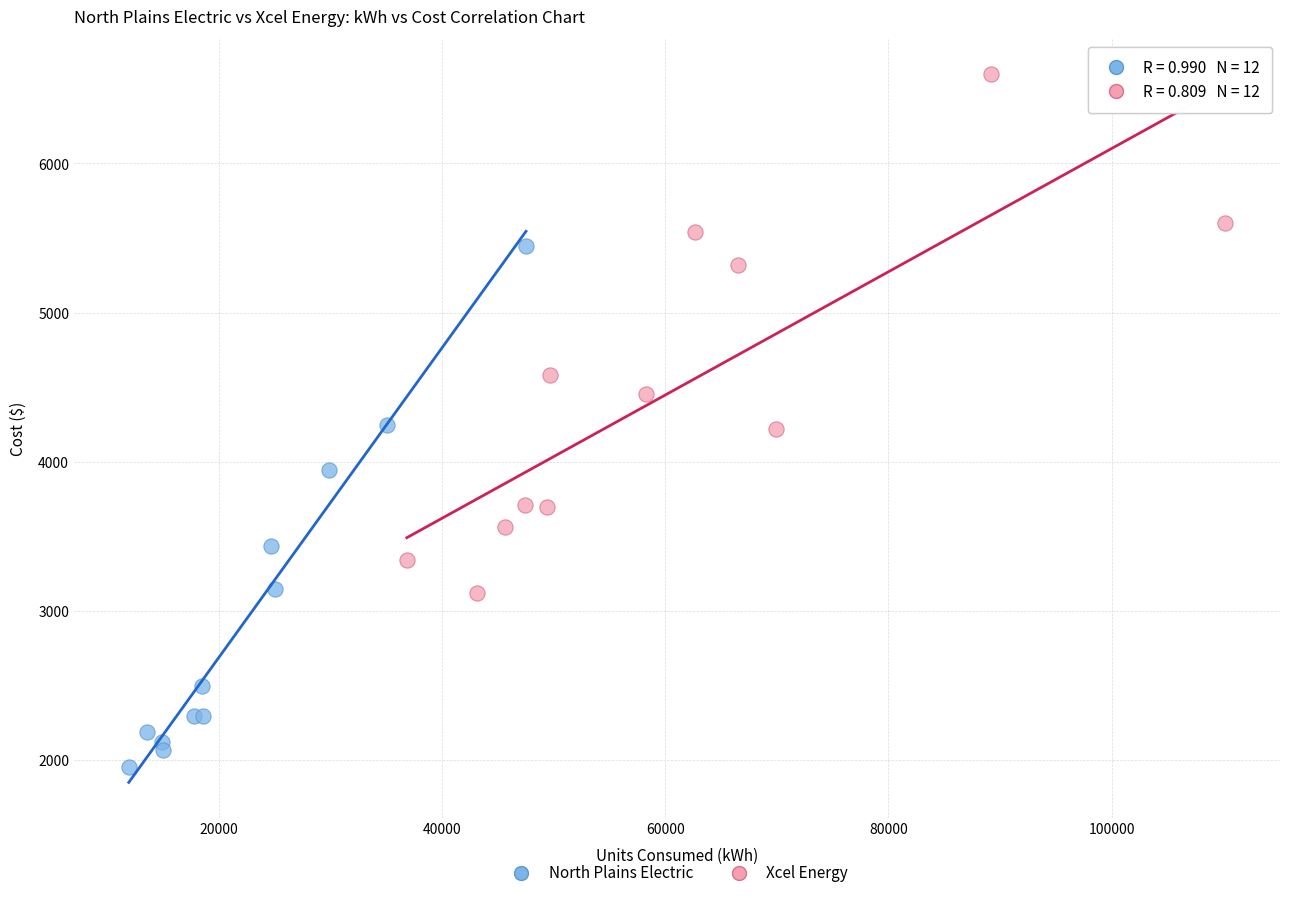

Which series reaches the minimum Y coordinate?

North Plains Electric